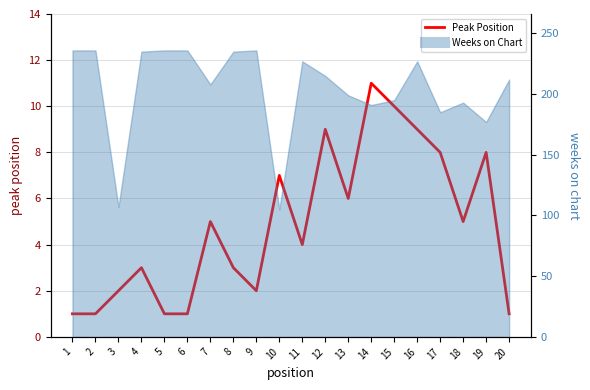

What is the sum of all values?

97